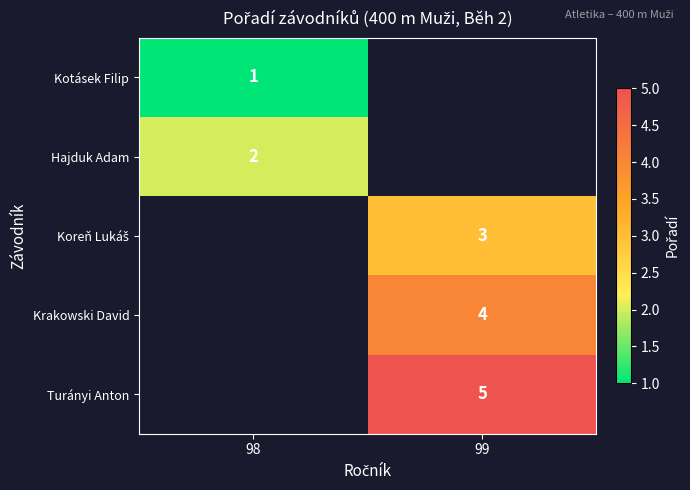

Is it true that Kotásek Filip equals 0.4 at 98?

False